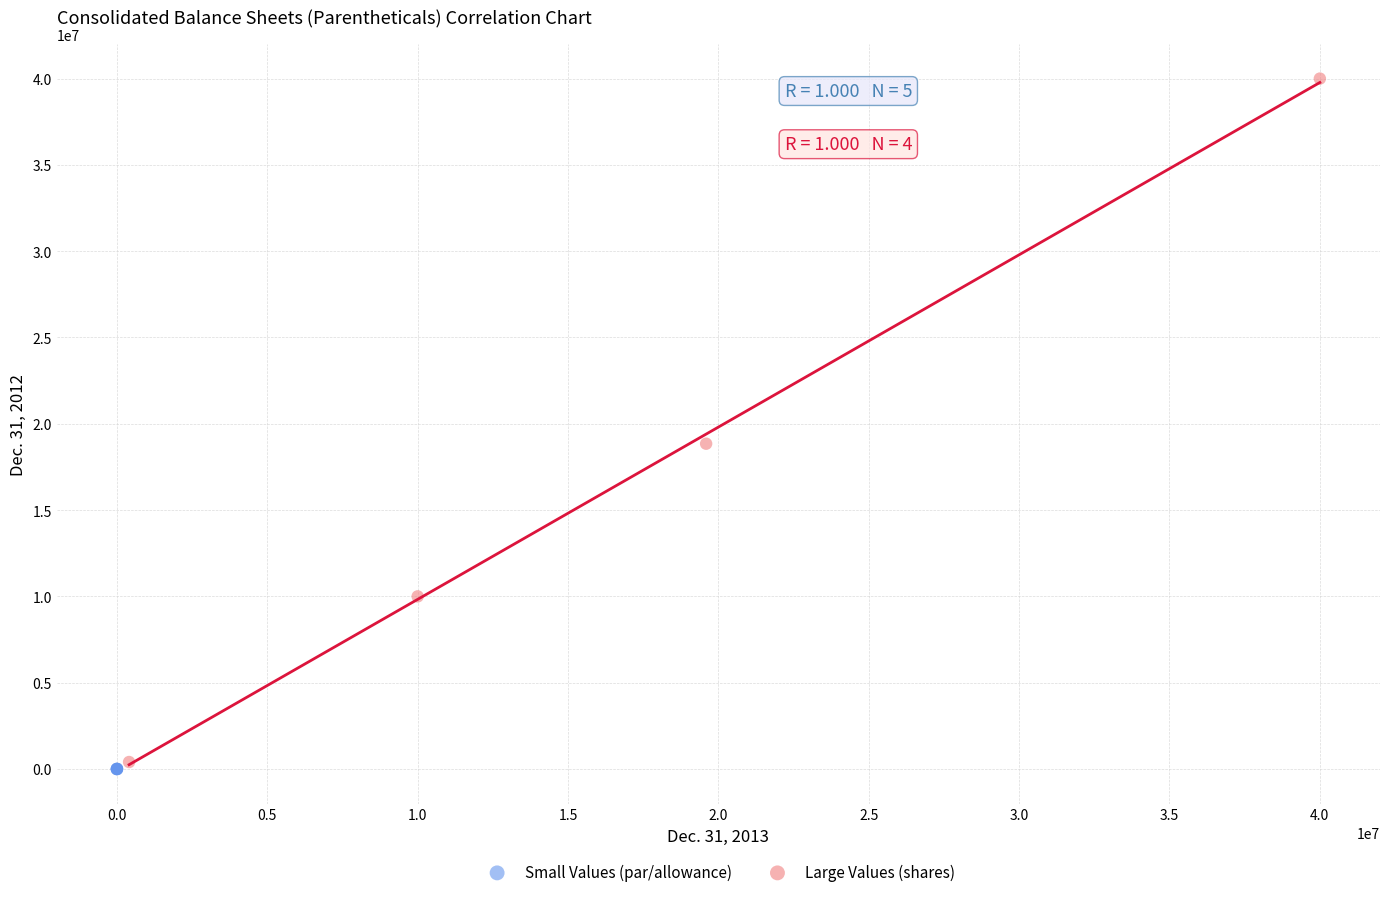

Which series contains the highest Y value?

Large Values (shares)